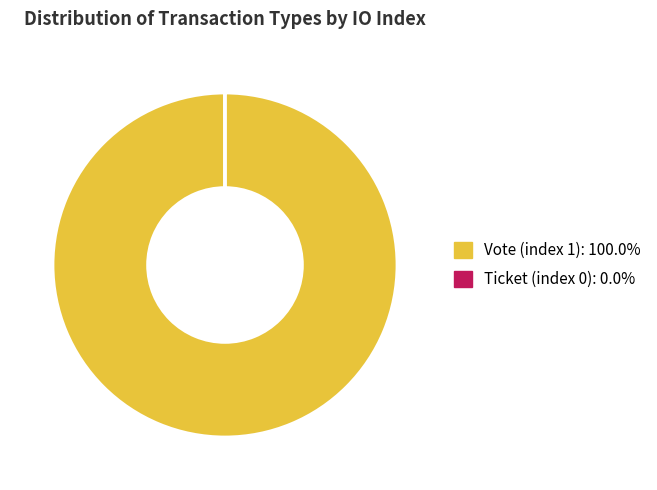

Does Vote (index 1) account for over 50% of the chart?

Yes